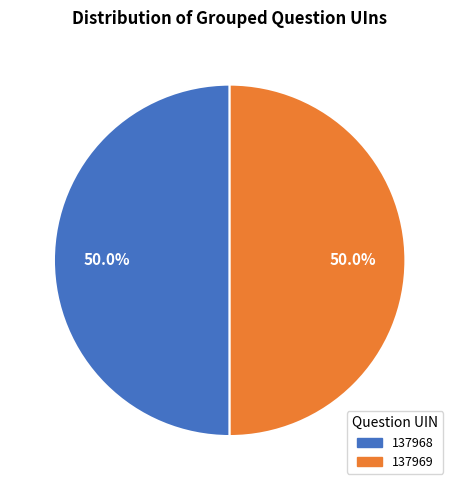

To the nearest percent, what portion does 137968 represent?

50%